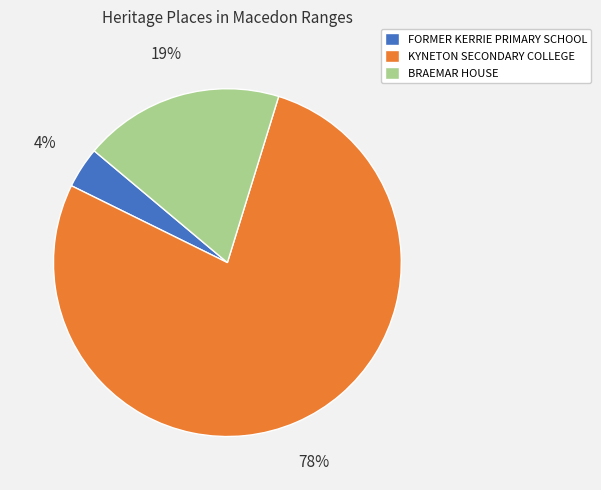

Is there any slice that represents more than half of the pie?

Yes